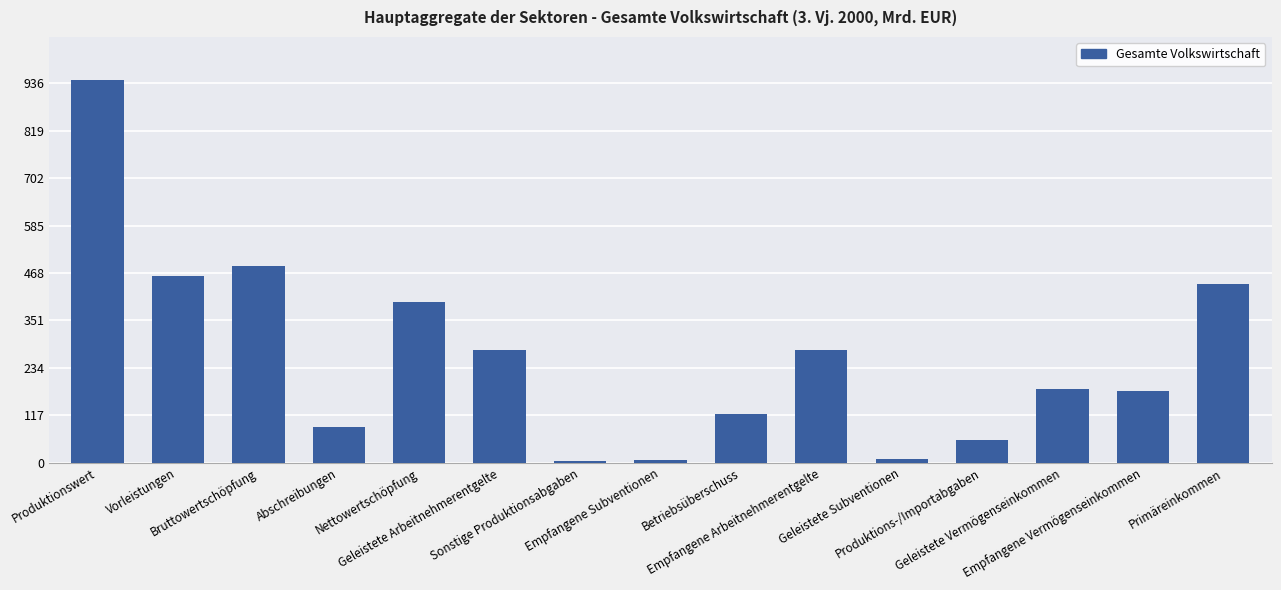

What is the maximum value shown in the chart?

945.1